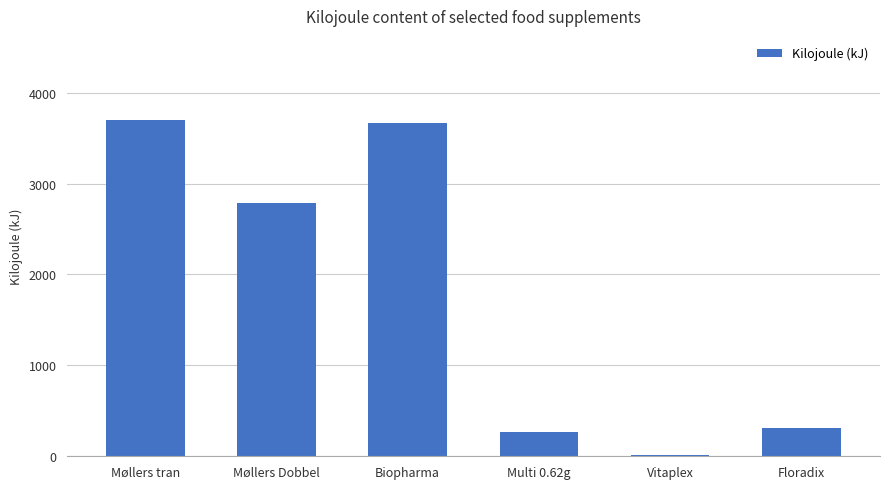

Reading left to right, list all the values displayed in this chart.

3700	2785	3663	265	13	315